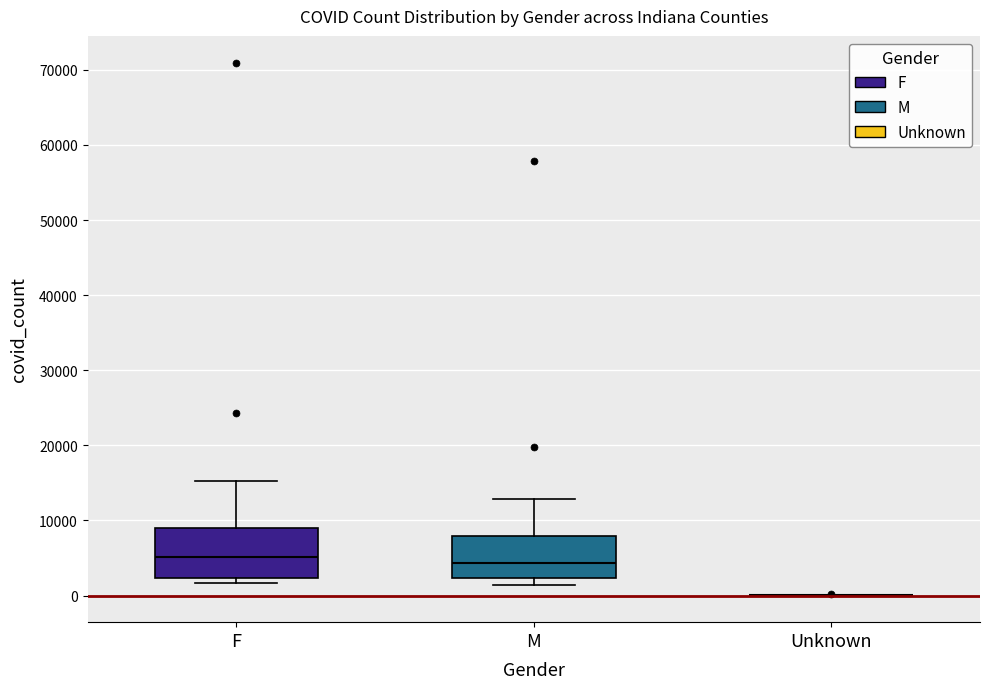

Reading left to right, transcribe this box plot: for each box, give where its median line is, the range the box spans, and where its two whiskers end, as read against the y-axis. The values are not printed on the chart, so give them approximately, as read against the axis.

F: median 5000, box 2000 to 9000, whiskers 2000 (just below the box's lower edge) to 15000
M: median 4000, box 2000 to 8000, whiskers 1000 to 13000
Unknown: box collapsed to a line at 0, whiskers 0 to 0